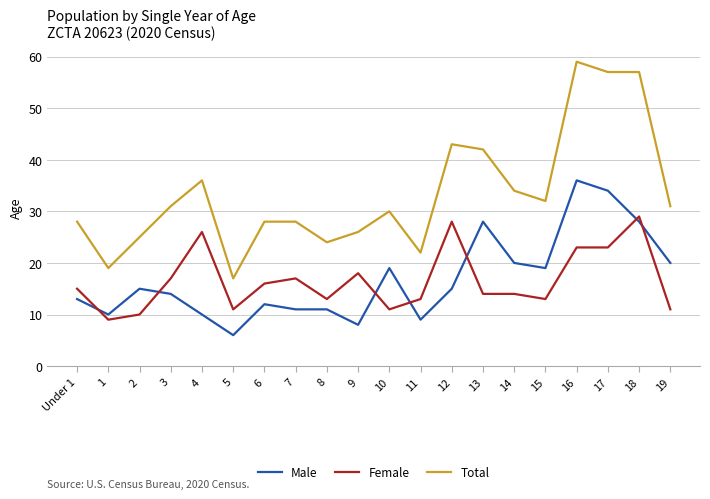

Which series has the largest total across all categories?

Total